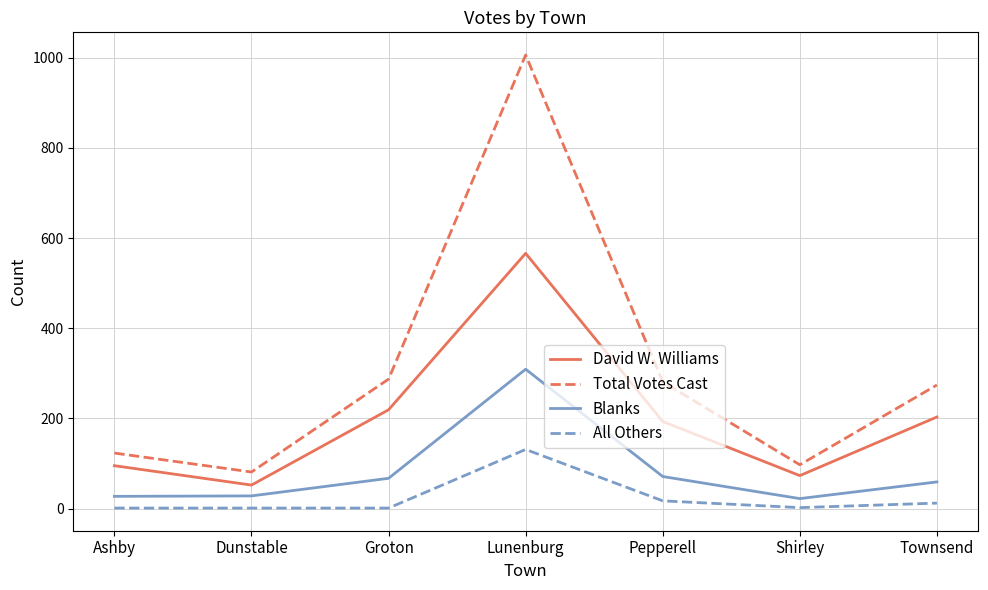

What is the difference between the Blanks values at Lunenburg and Pepperell?

238